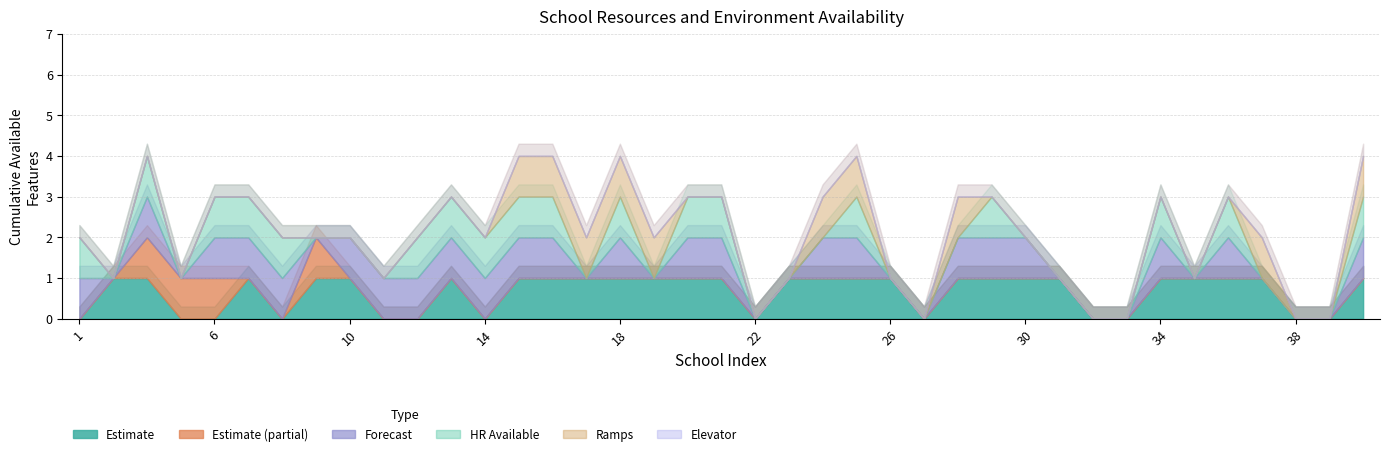

At which category is the sum across all series the highest?

3